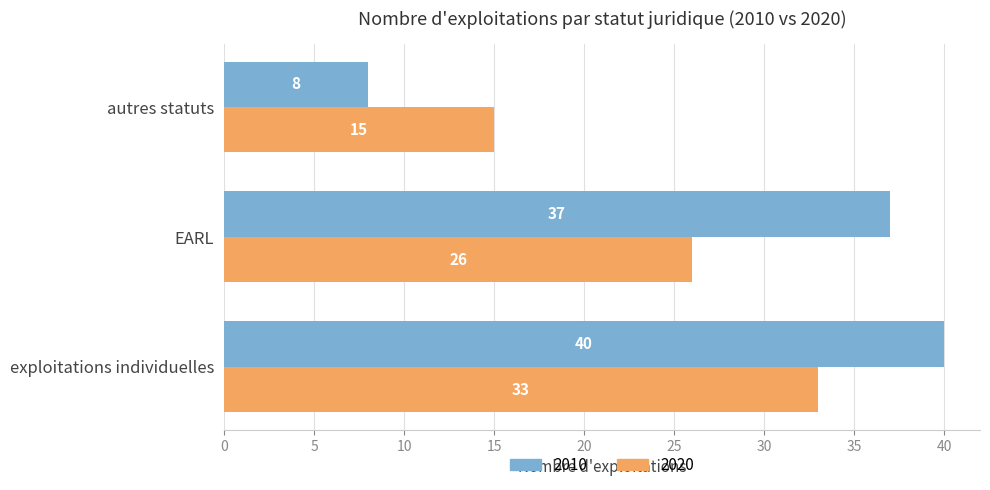

Which series has the largest range (max minus min)?

2010